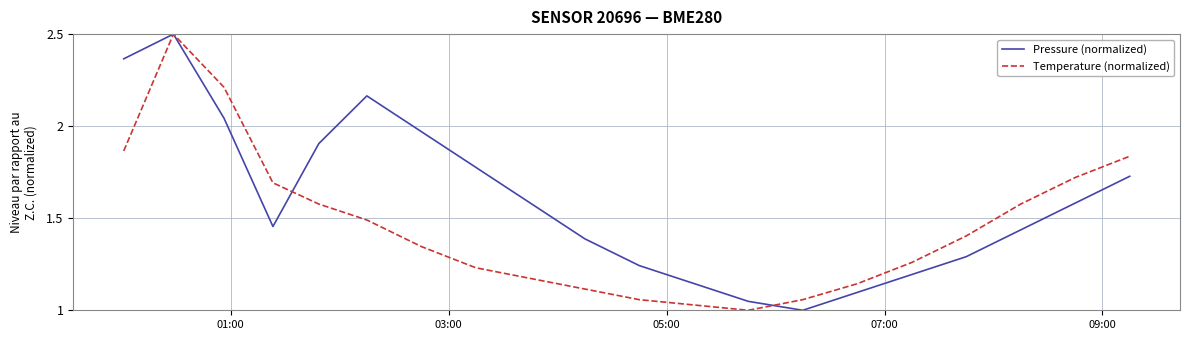

True or false: Pressure (normalized) and Temperature (normalized) cross at least once.

True